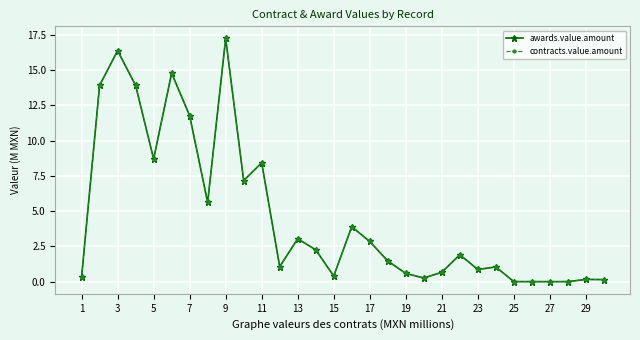

Rank the series by their maximum value, from lowest to highest.

awards.value.amount, contracts.value.amount